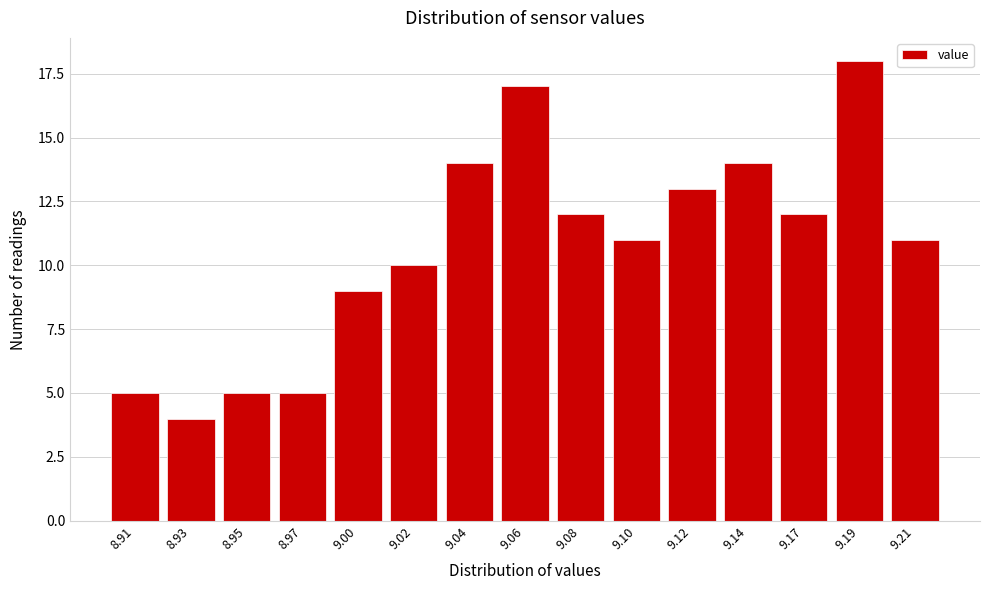

Reading left to right, extract all data points from this chart.

5	4	5	5	9	10	14	17	12	11	13	14	12	18	11